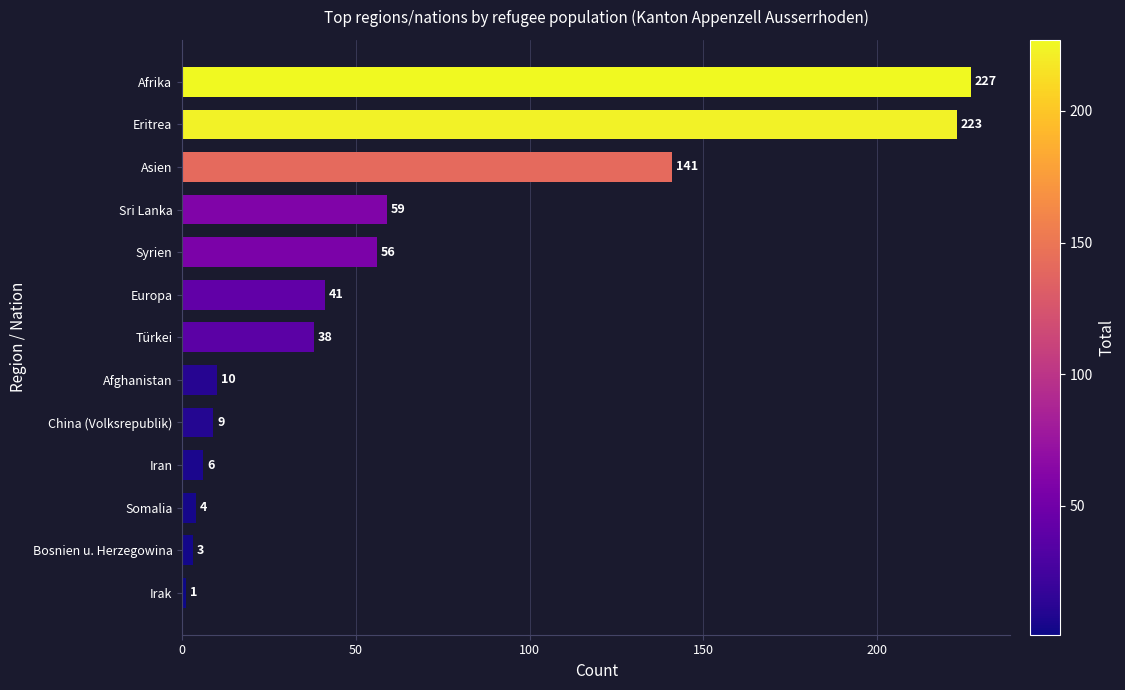

What is the change in value from Bosnien u. Herzegowina to Afghanistan?

+7